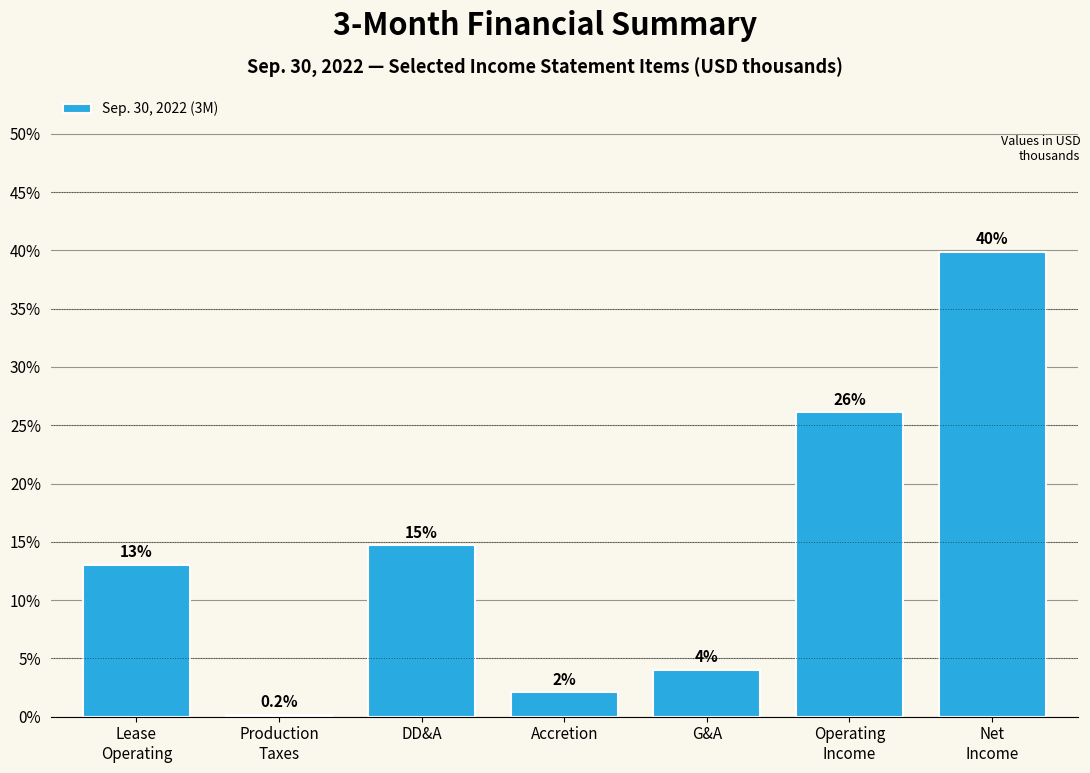

What is the maximum value shown in the chart?

39.9